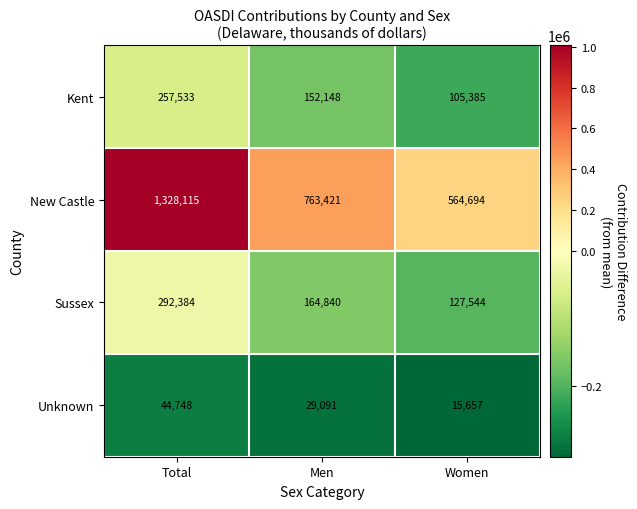

What is the difference between the highest and lowest values at Women?

549037